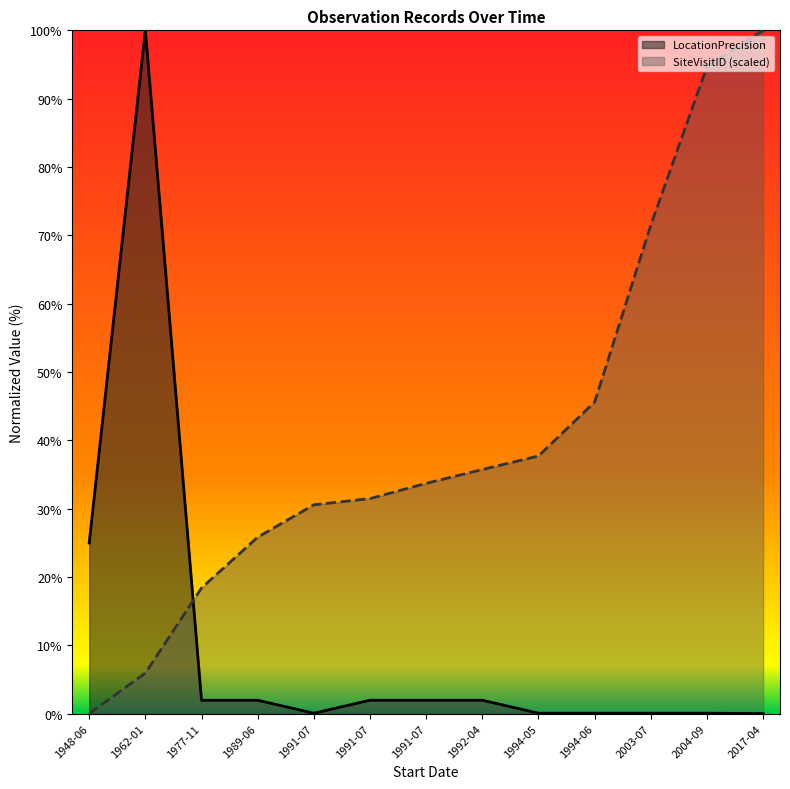

The value of SiteVisitID_scaled at 2004-09 is 94.7. True or false?

True